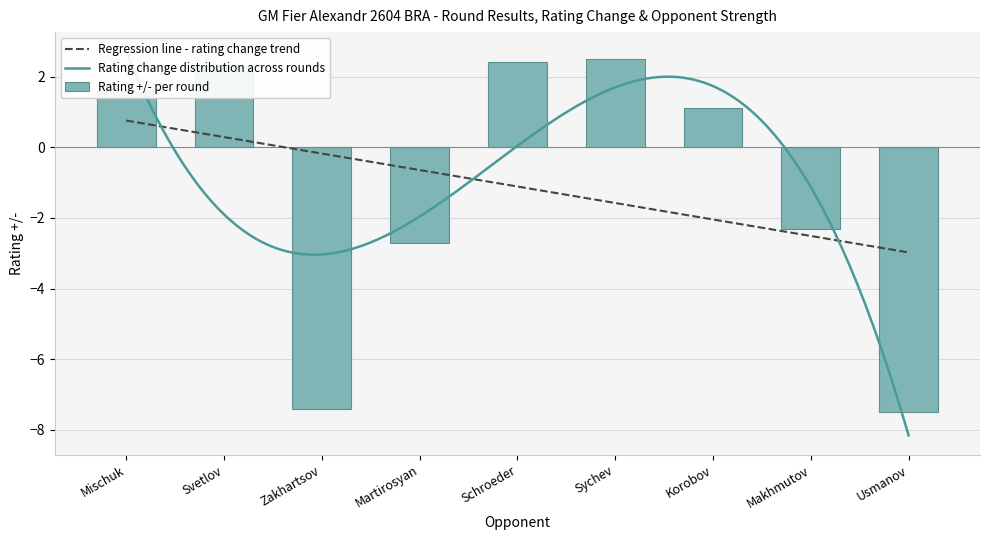

Does the chart contain stacked bars?

No